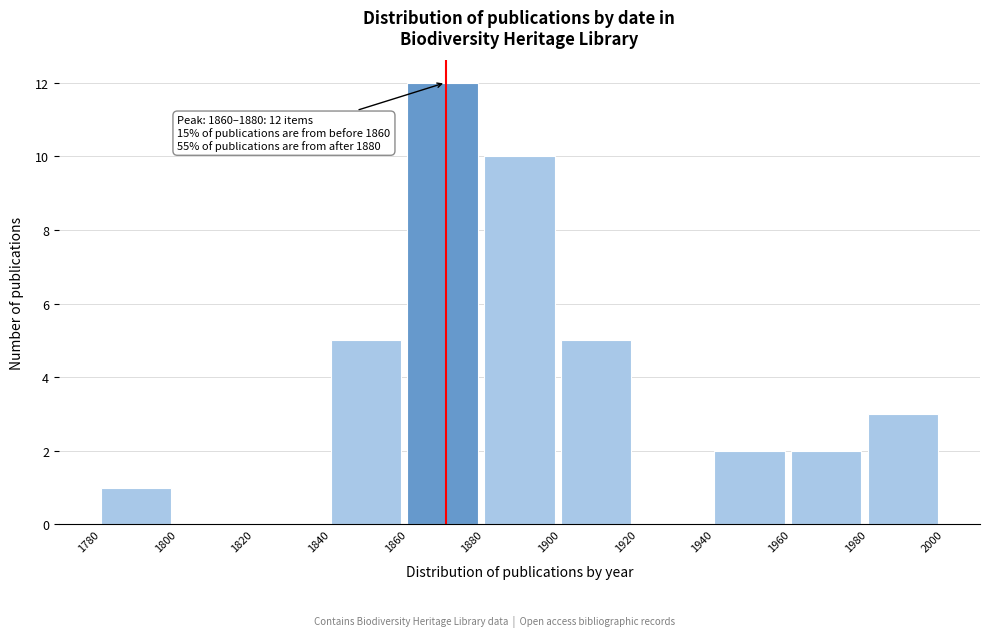

Over which range of the x-axis is the bar tallest?

1860 to 1880